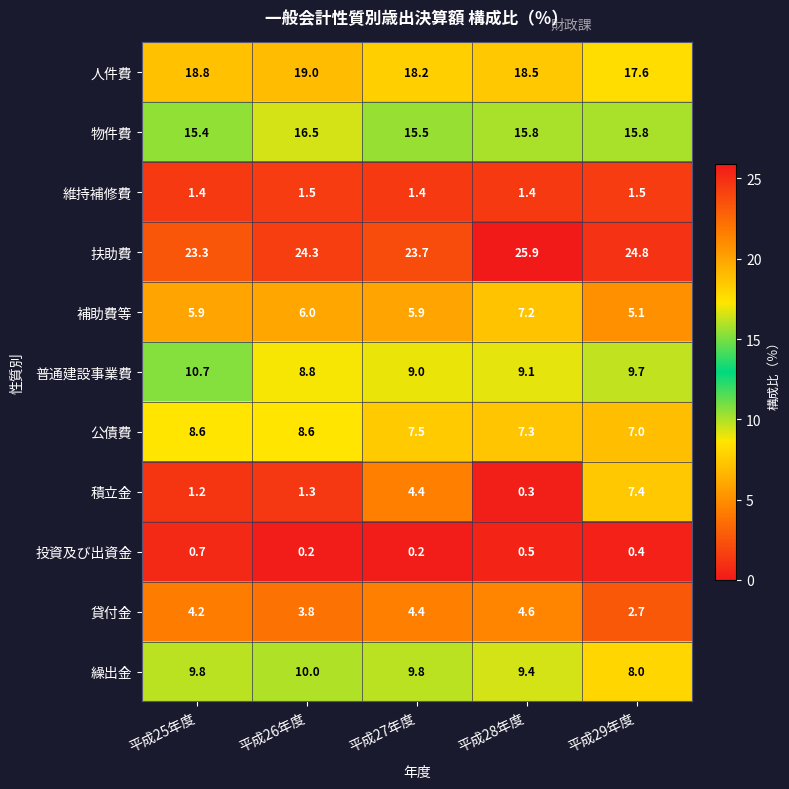

What is the sum of the 投資及び出資金 values at 平成29年度 and 平成25年度?

1.1